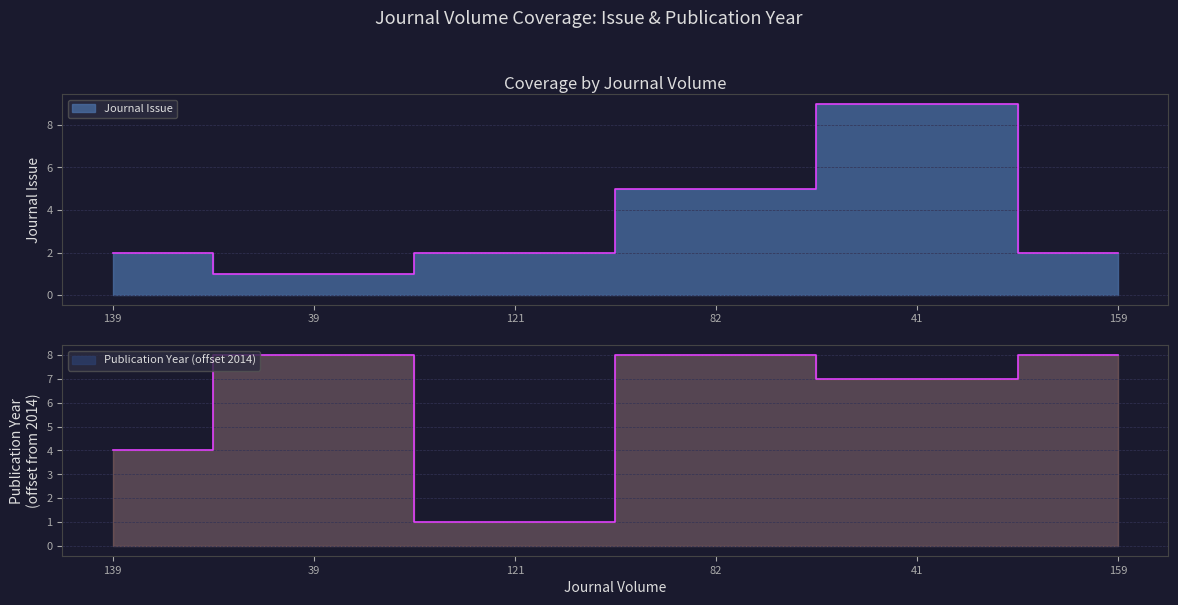

True or false: Journal Issue and Publication Year intersect in this chart.

True